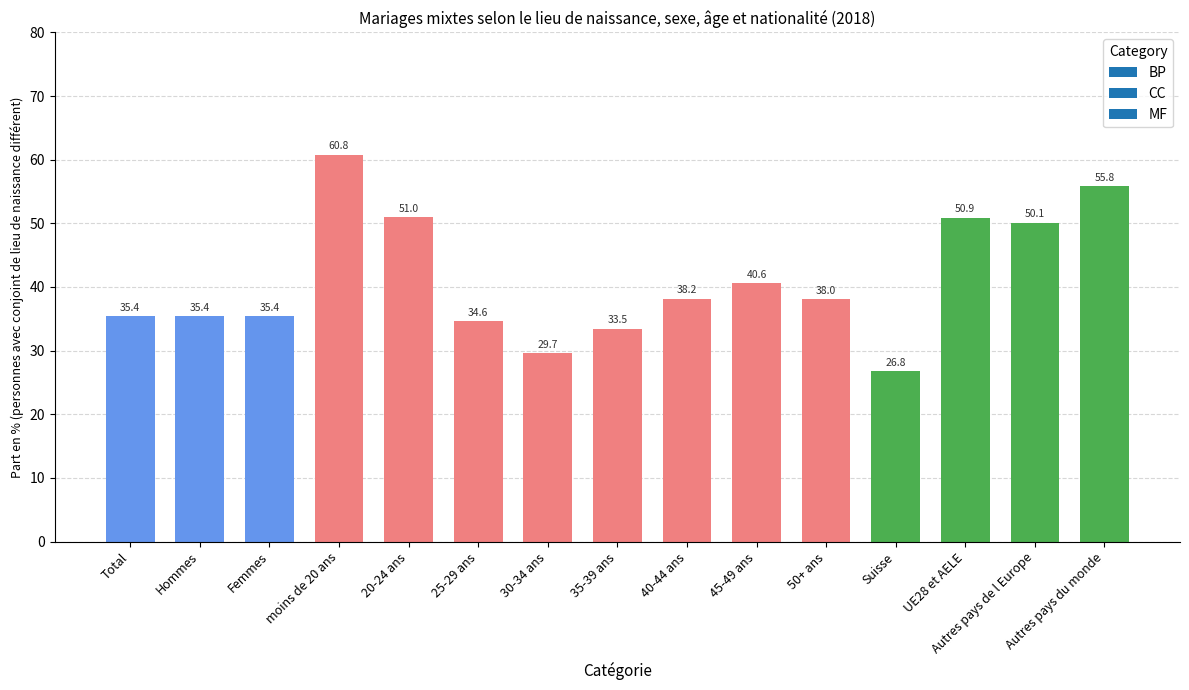

Which has a higher value, 40-44 ans or Femmes?

40-44 ans